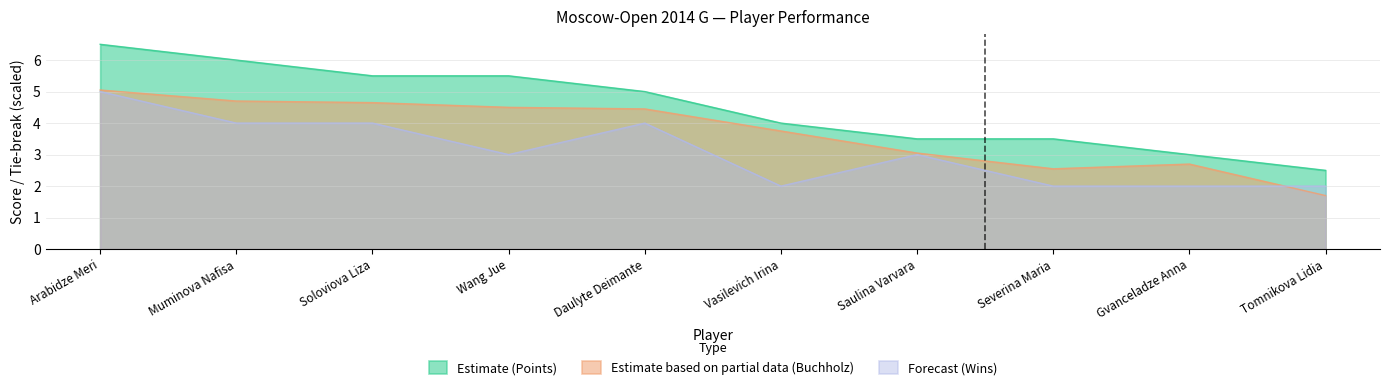

What is the minimum value for Estimate (Points)?

2.5